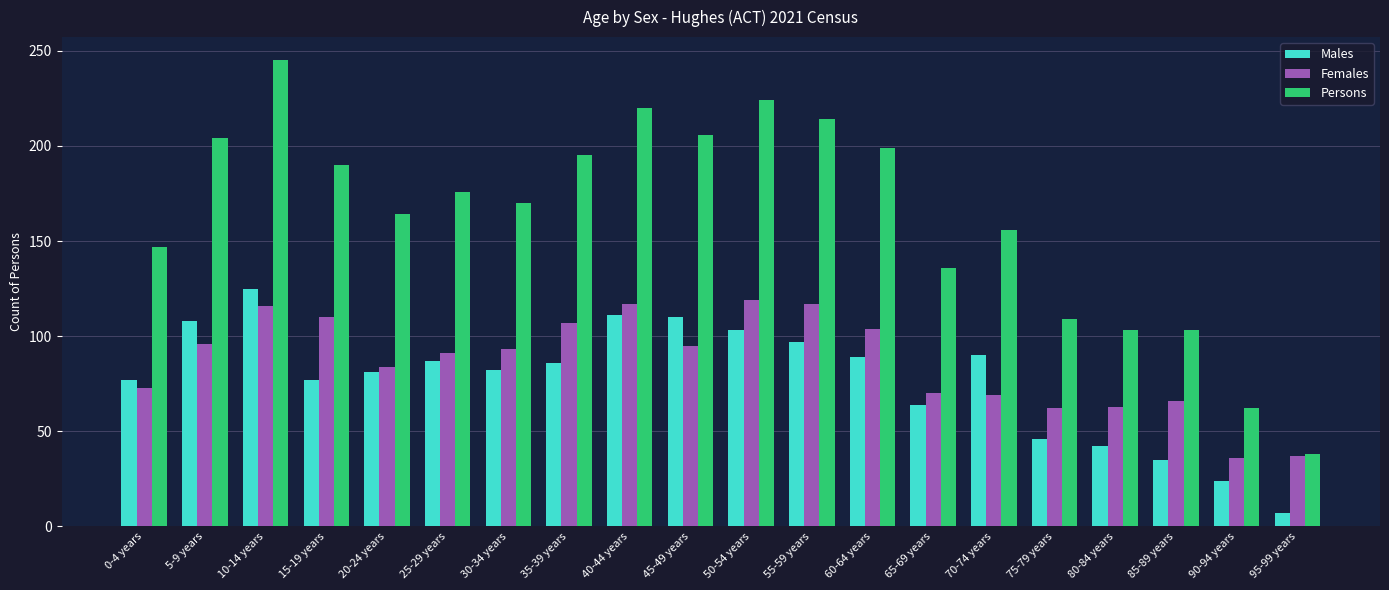

Count the number of data series in this chart.

3